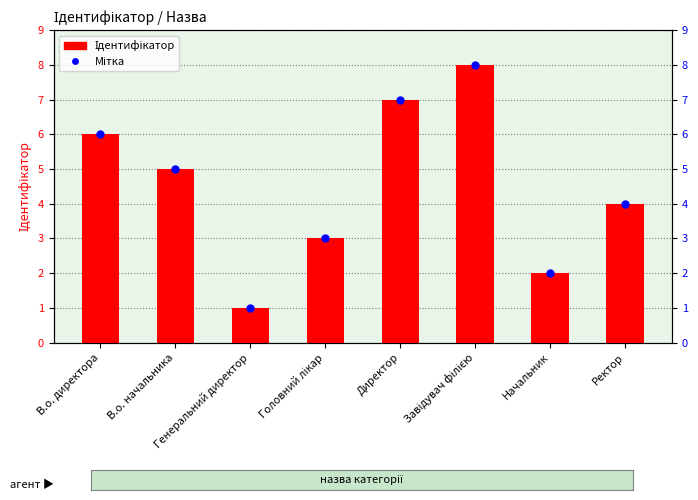

Which series contains the lowest Y value?

Ідентифікатор